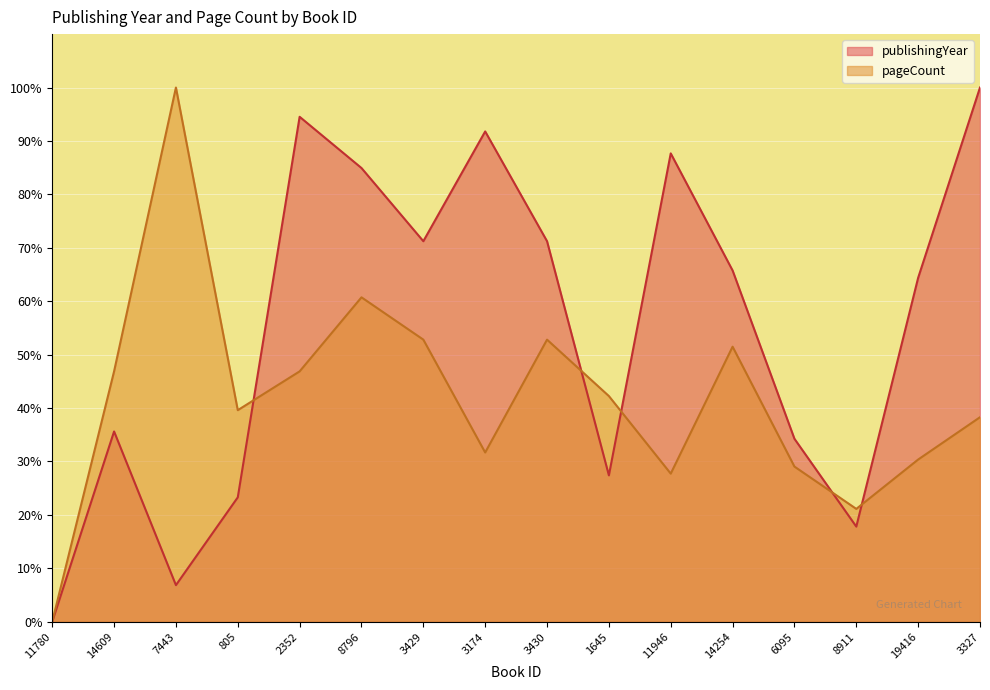

Reading left to right, extract all data points from this chart.

publishingYear: 0.0	35.6	6.8	23.3	94.5	84.9	71.2	91.8	71.2	27.4	87.7	65.8	34.2	17.8	64.4	100.0
pageCount: 0.0	46.9	100.0	39.6	46.9	60.7	52.8	31.7	52.8	42.2	27.7	51.5	29.0	21.1	30.4	38.3